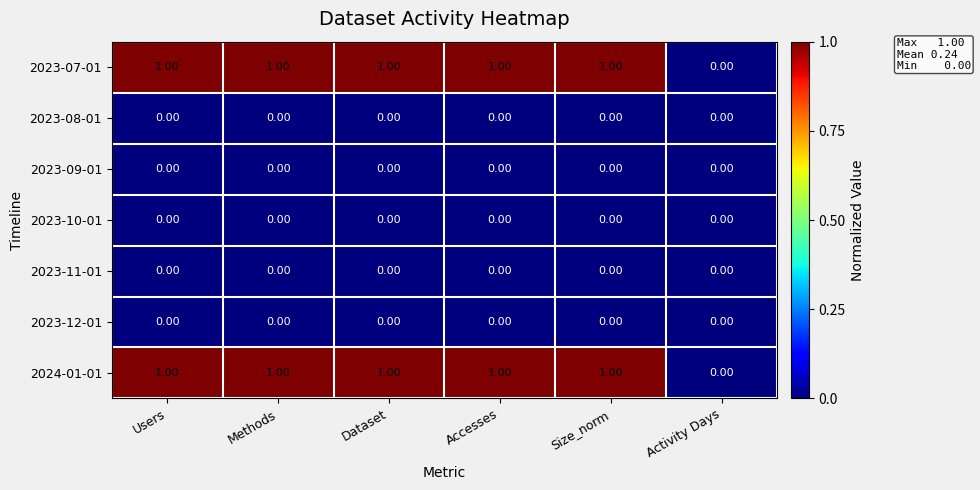

Where is 2024-01-01 nearest to the value 0?

Activity Days